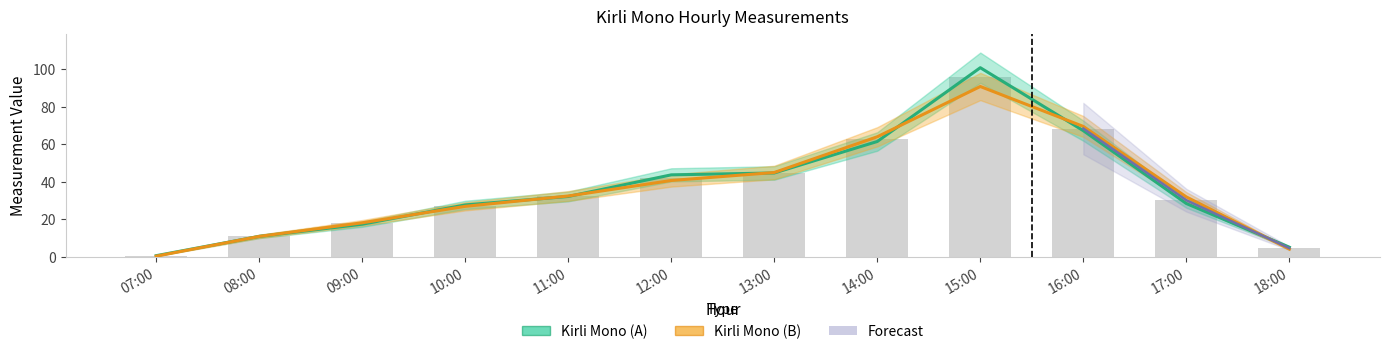

What is the difference between the highest and lowest values at 16:00?

2.2